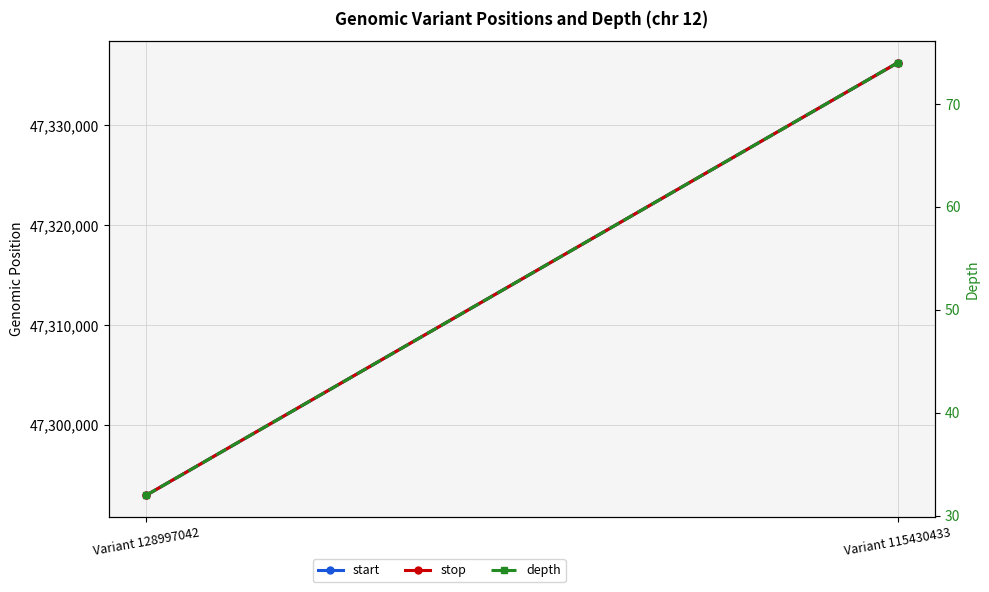

Reading left to right, list all the values displayed in this chart.

start: Variant 128997042=47292991	Variant 115430433=47336275
stop: Variant 128997042=47292993	Variant 115430433=47336276
depth: Variant 128997042=32	Variant 115430433=74